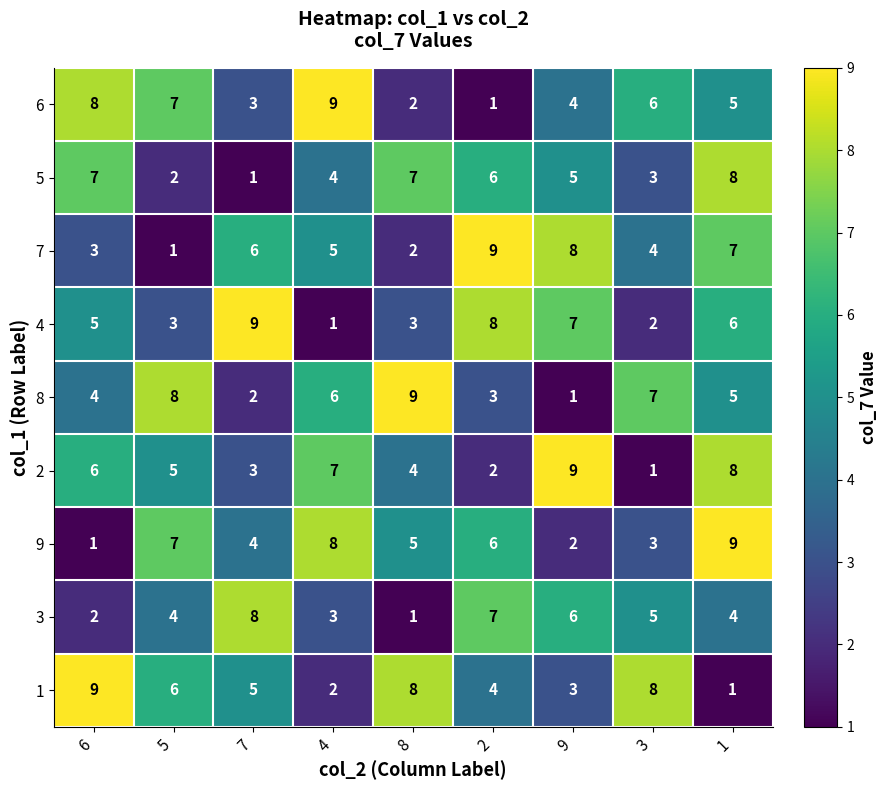

What is the difference between the maximum and minimum values in the 3 series?

7